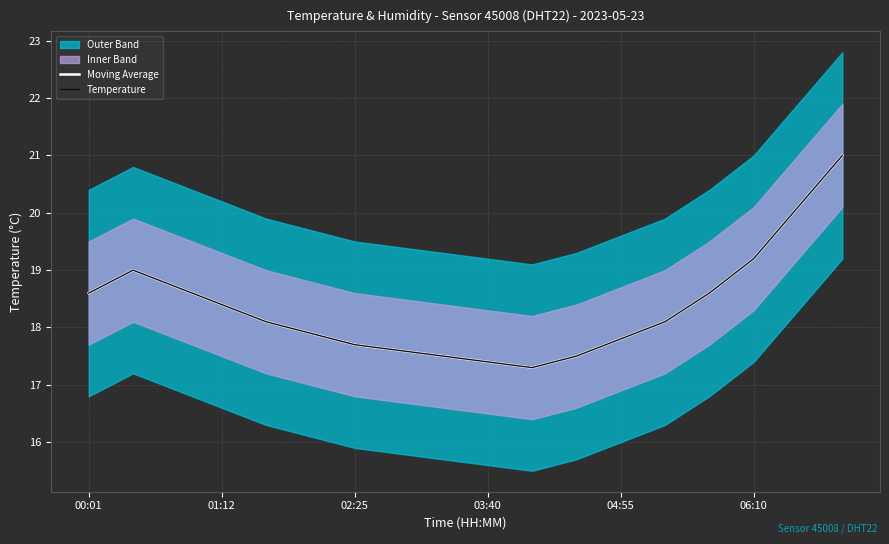

What is the lowest value of the Temperature series?

17.3